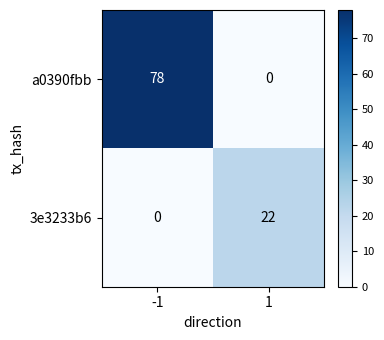

Rank the series by their maximum value, from highest to lowest.

a0390fbb, 3e3233b6